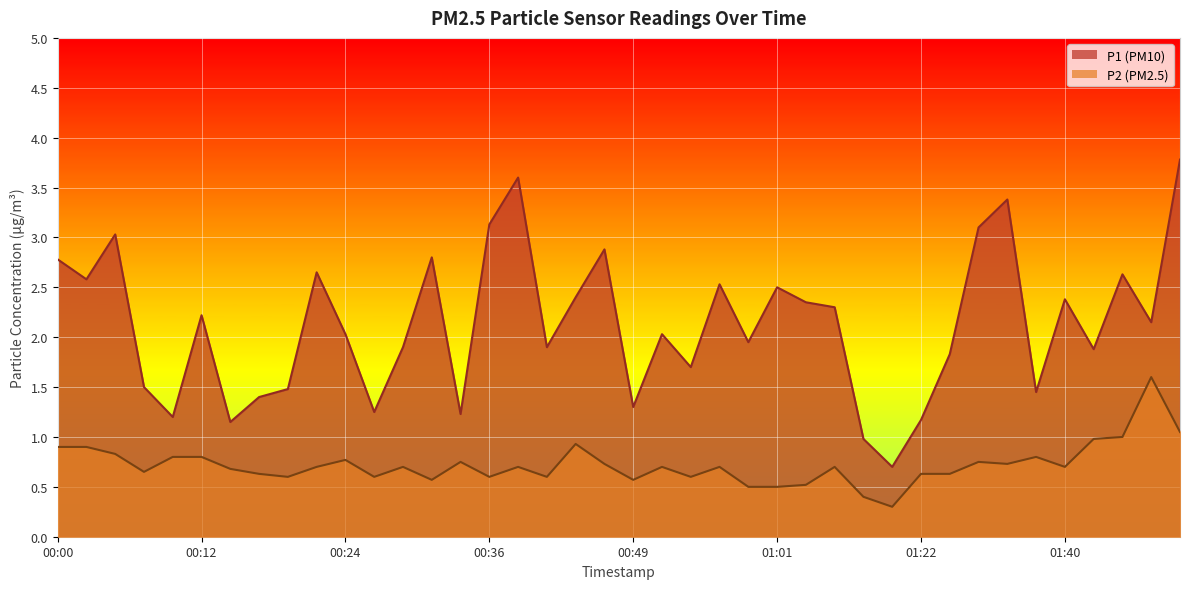

What is the minimum value shown in the chart?

0.3